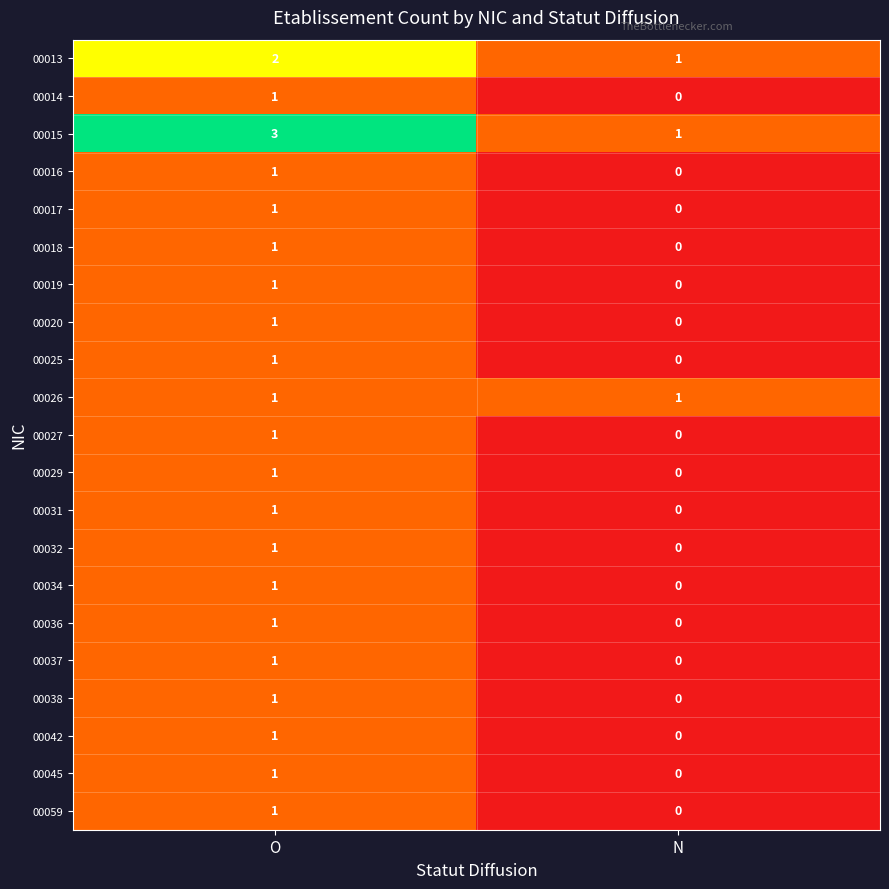

Is it true that 00045 equals 2 at O?

False